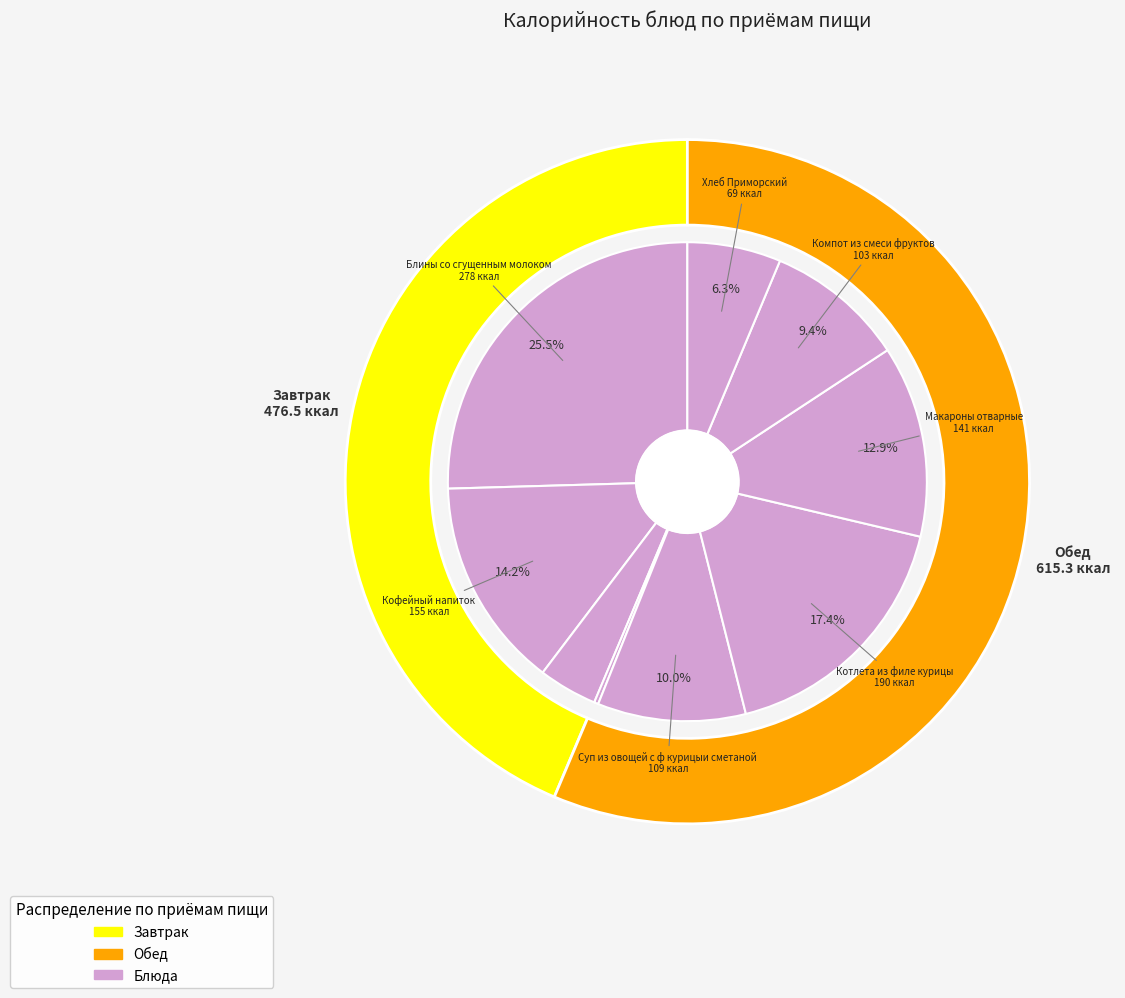

How much of the chart is everything except Кофейный напиток?

85.8%